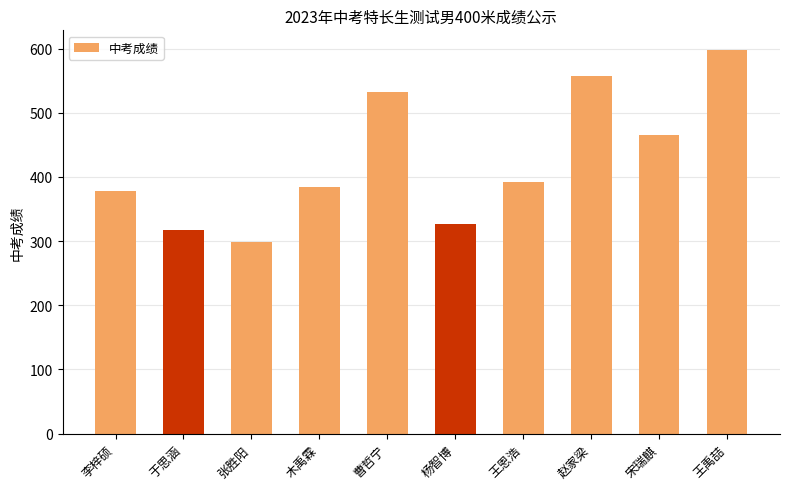

True or false: the data shows 168.7 at 赵家梁.

False